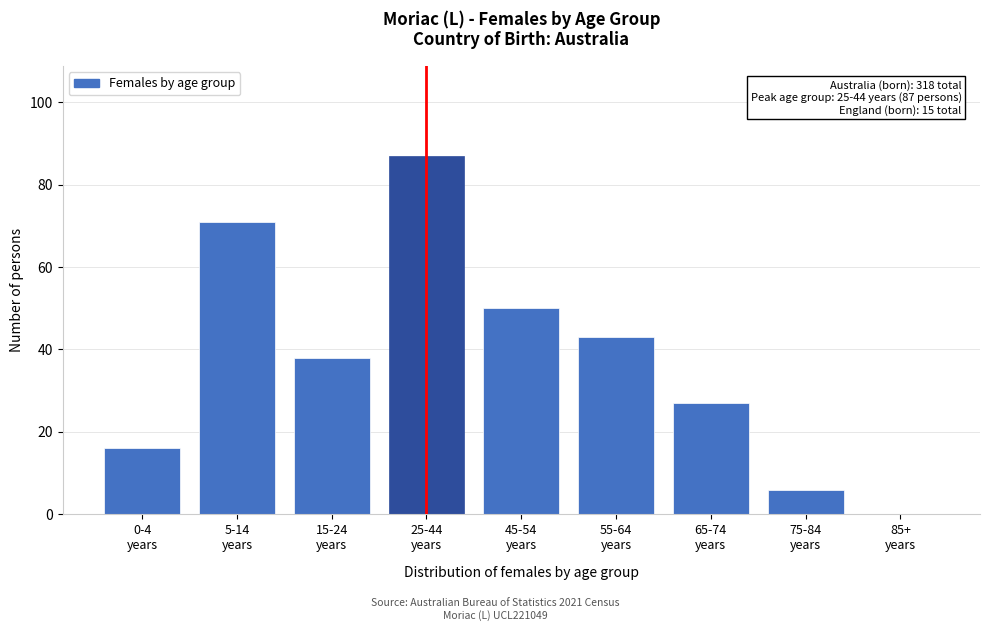

What is the sum of all values?

338